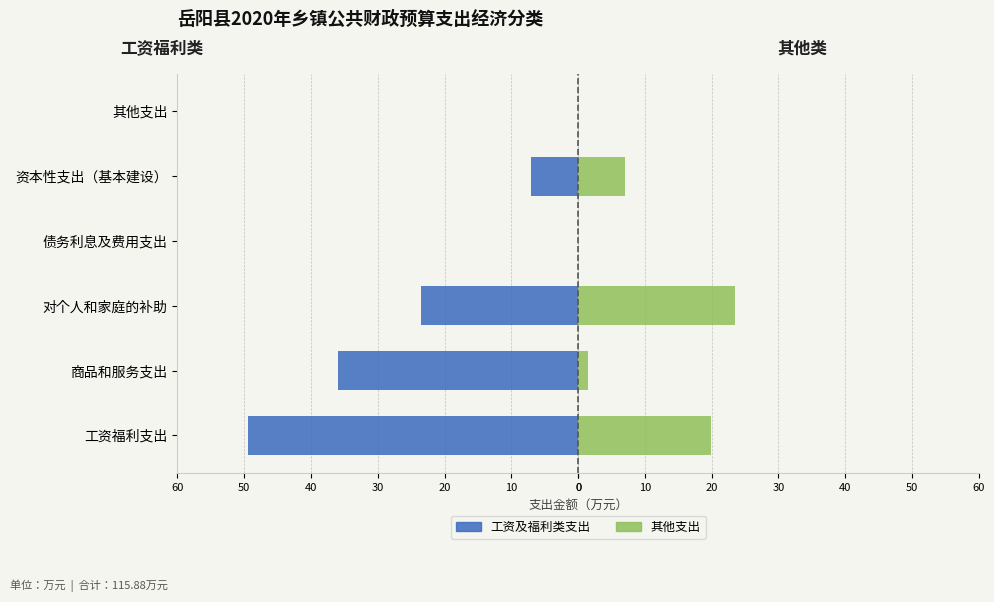

What is the total value across all series at 工资福利支出?

-29.4